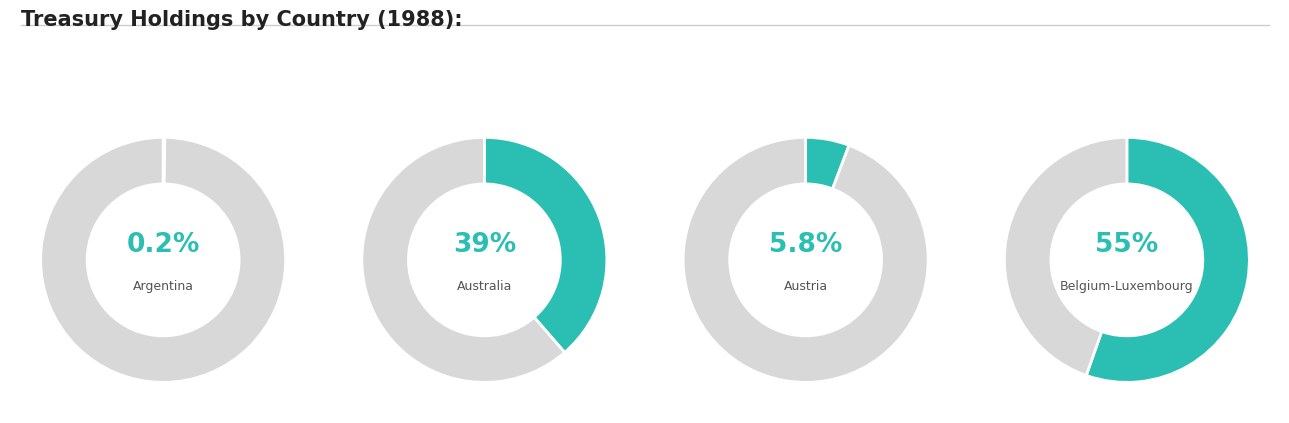

Is it true that Austria is 1% of the pie?

False